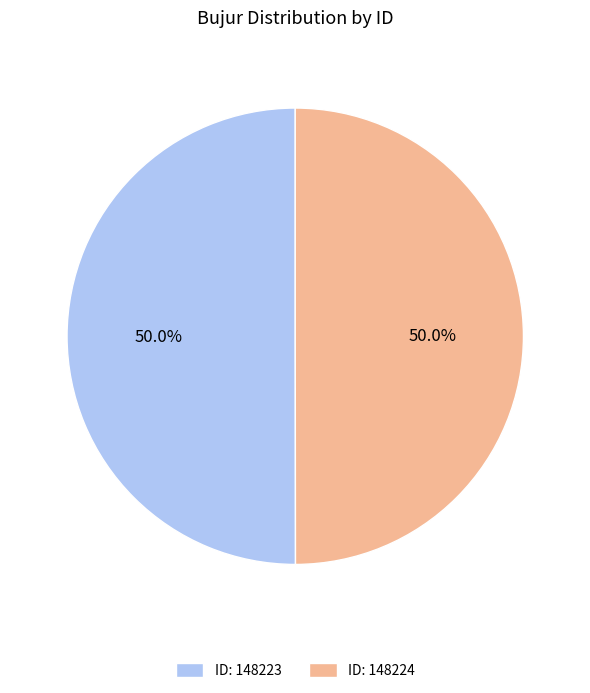

What is the ratio of the value at ID: 148224 to the value at ID: 148223?

1.0